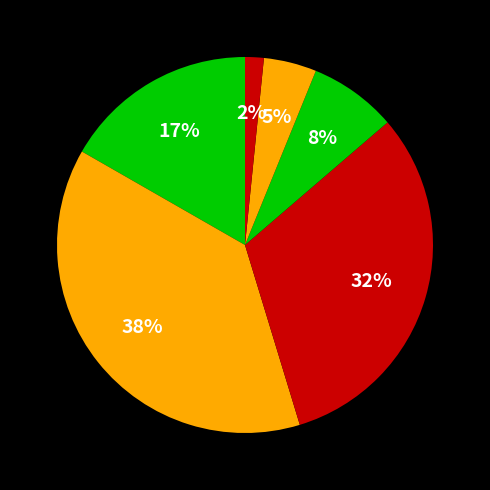

How many segments does this pie chart have?

6